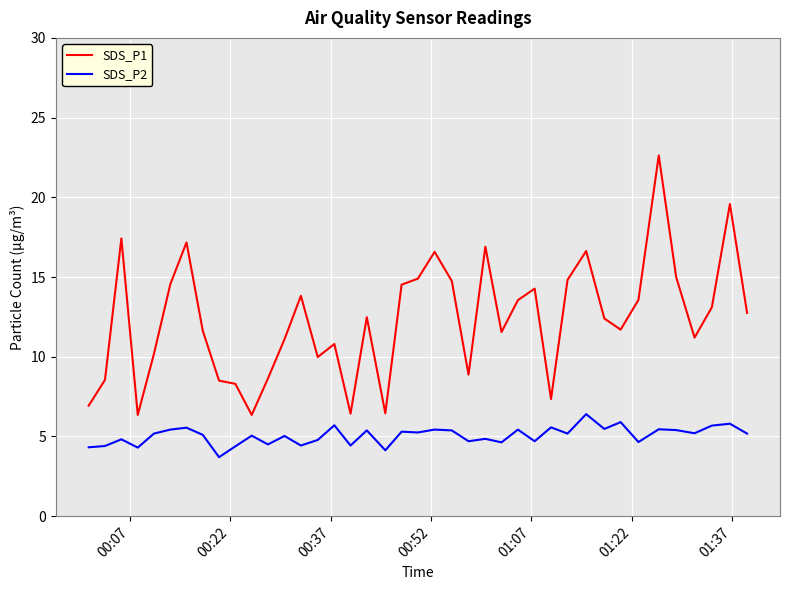

Which series has the largest total across all categories?

SDS_P1